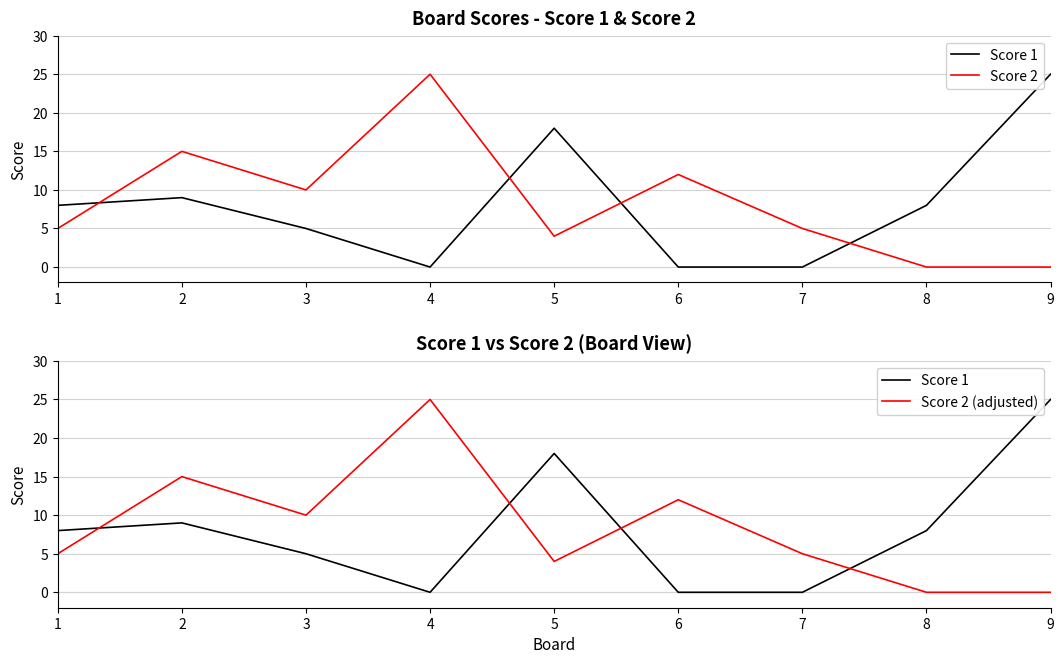

Does the chart display data point markers on the line(s)?

No